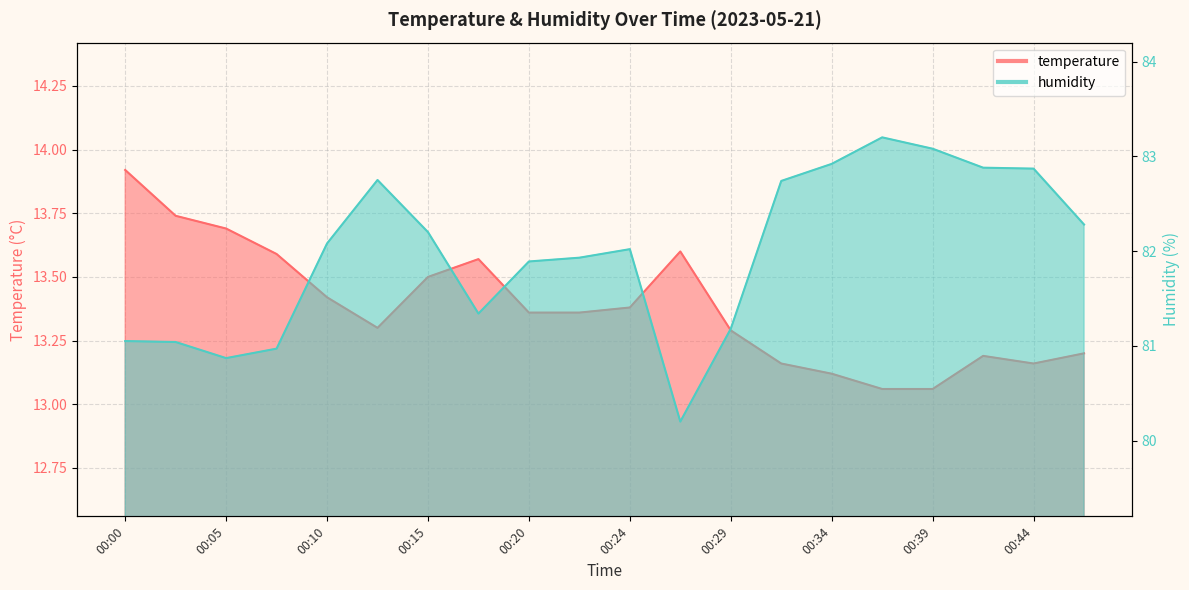

Is the value of humidity at 00:44 greater than the value of temperature at 00:12?

Yes